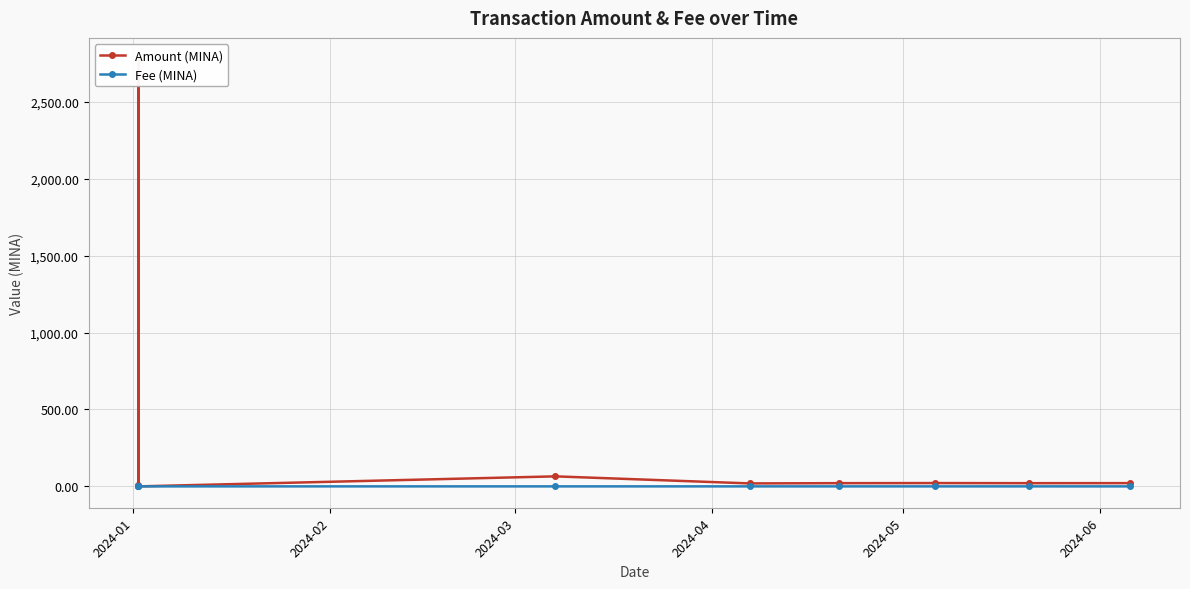

What is the value of the Amount (MINA) point at the 4th from the left?

65.1